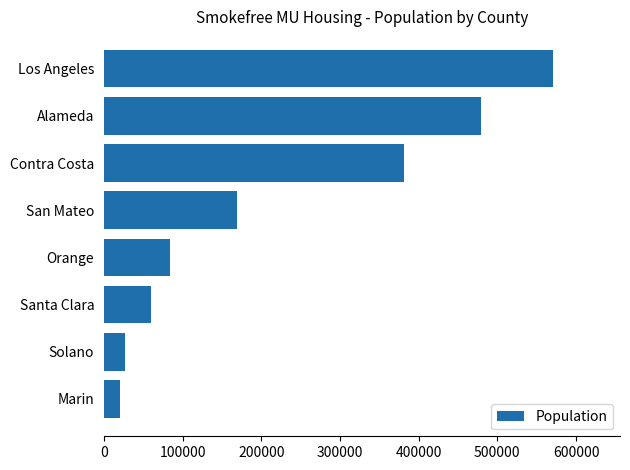

The value at San Mateo is 83463. True or false?

False